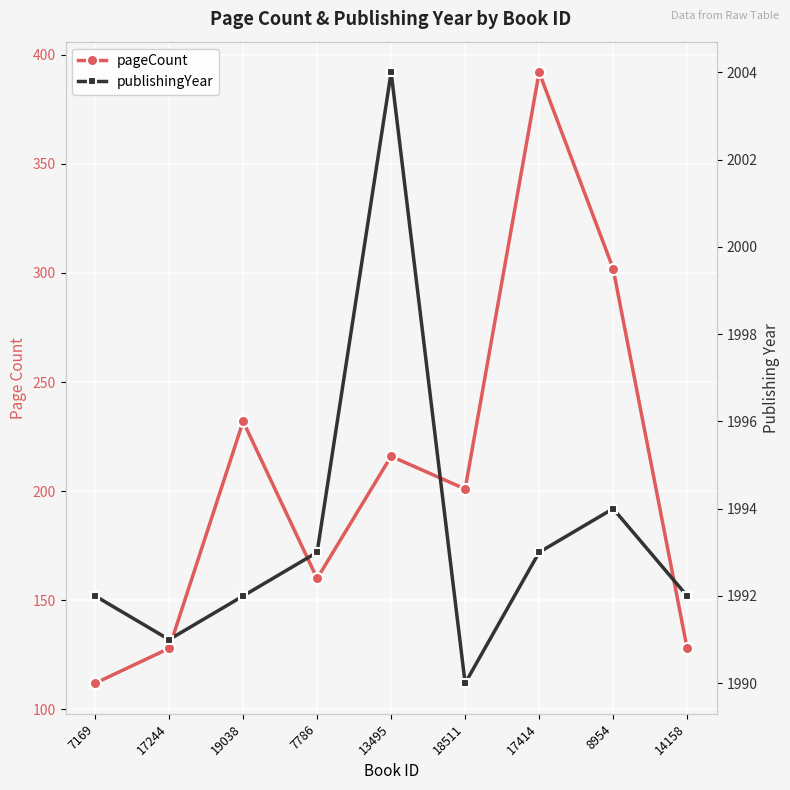

Where does the pageCount series first go above 201?

19038